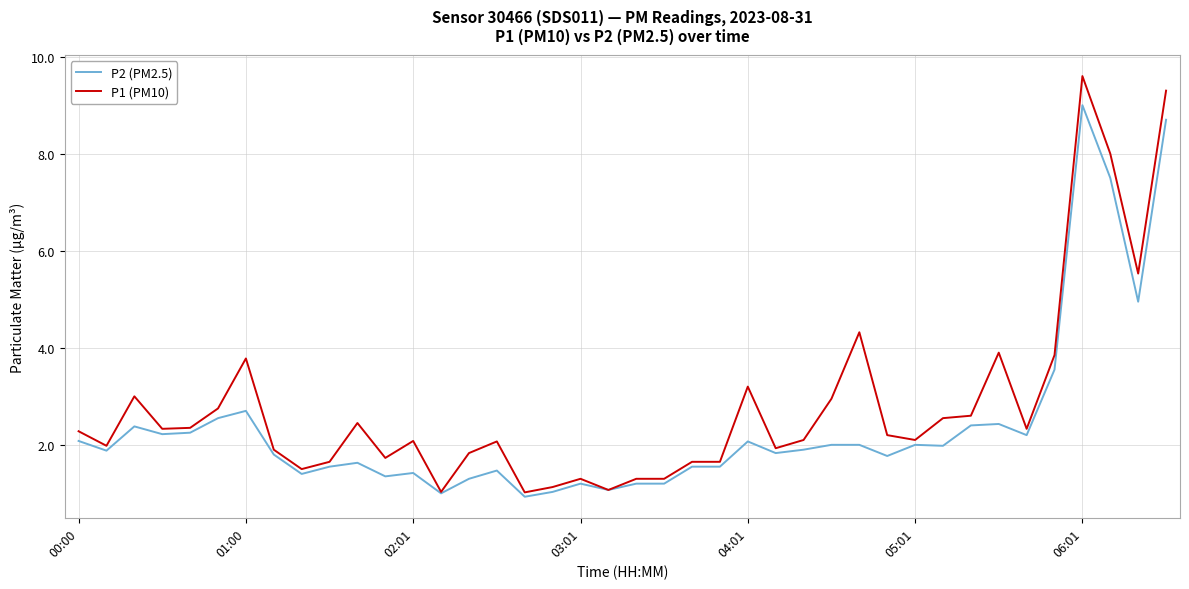

Which series has the widest spread of values?

P1 (PM10)